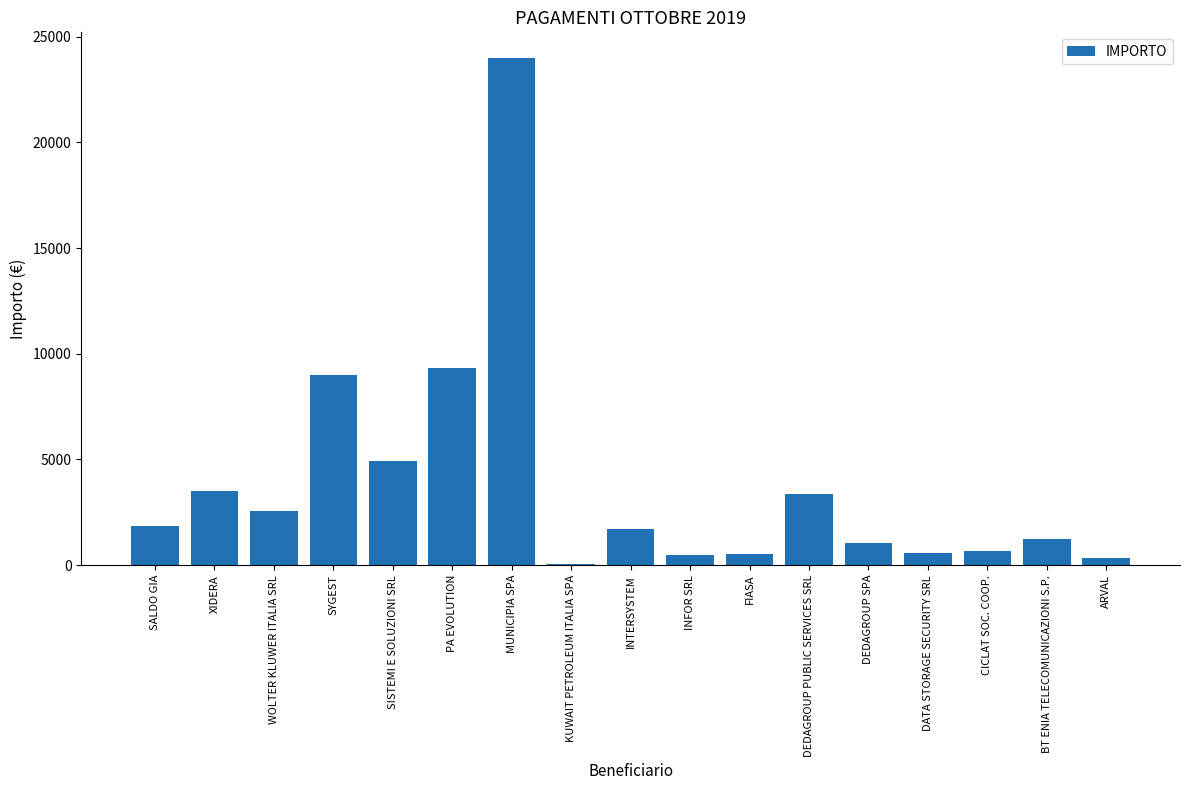

What is the sum of the values at DATA STORAGE SECURITY SRL and SYGEST?

9600.0